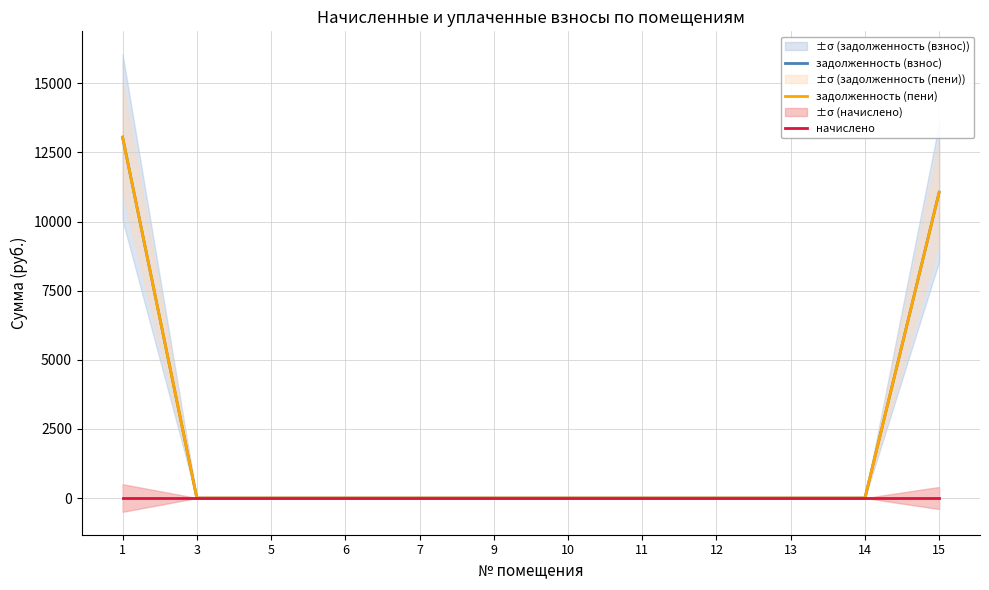

True or false: задолженность (пени) has a value of 0.0 at 9.

True